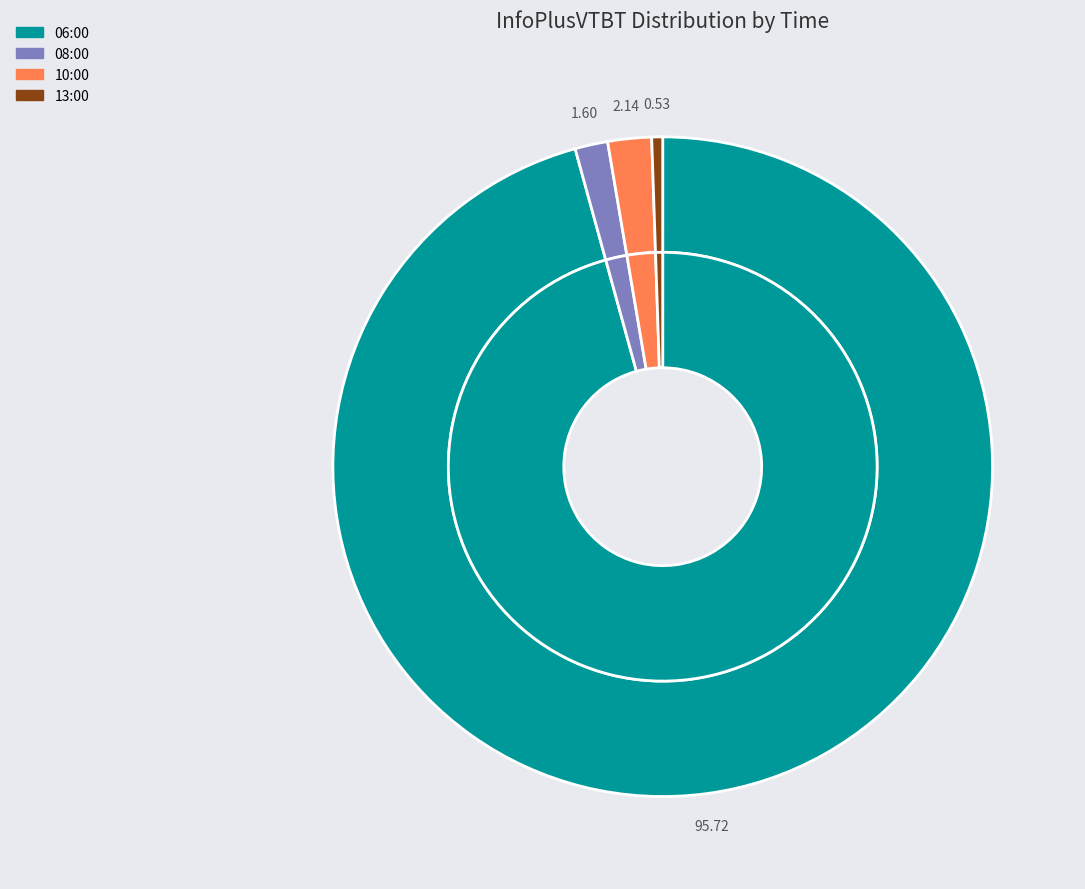

To the nearest percent, what portion does 08:00 represent?

2%